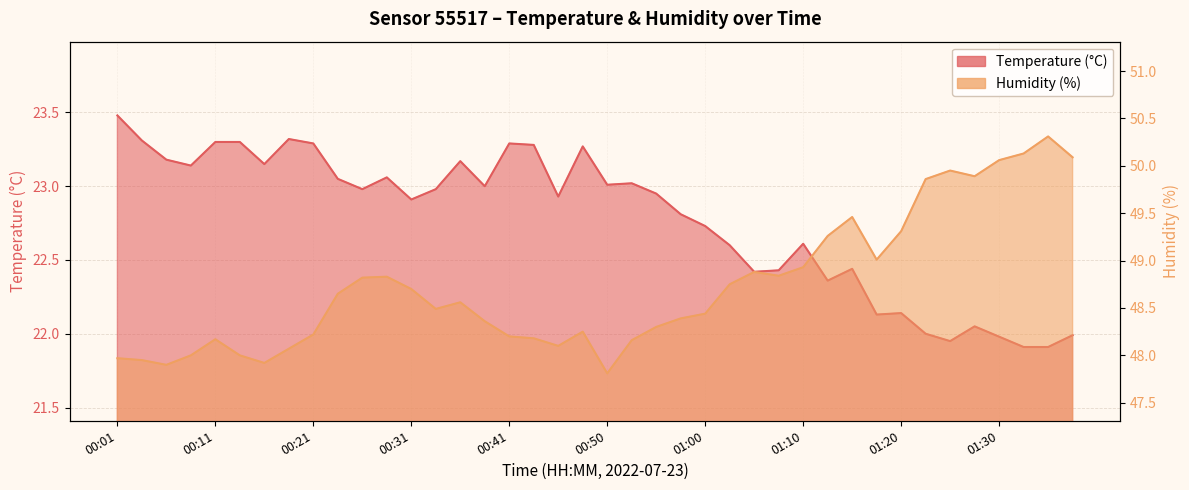

At which category is the sum across all series the highest?

01:35